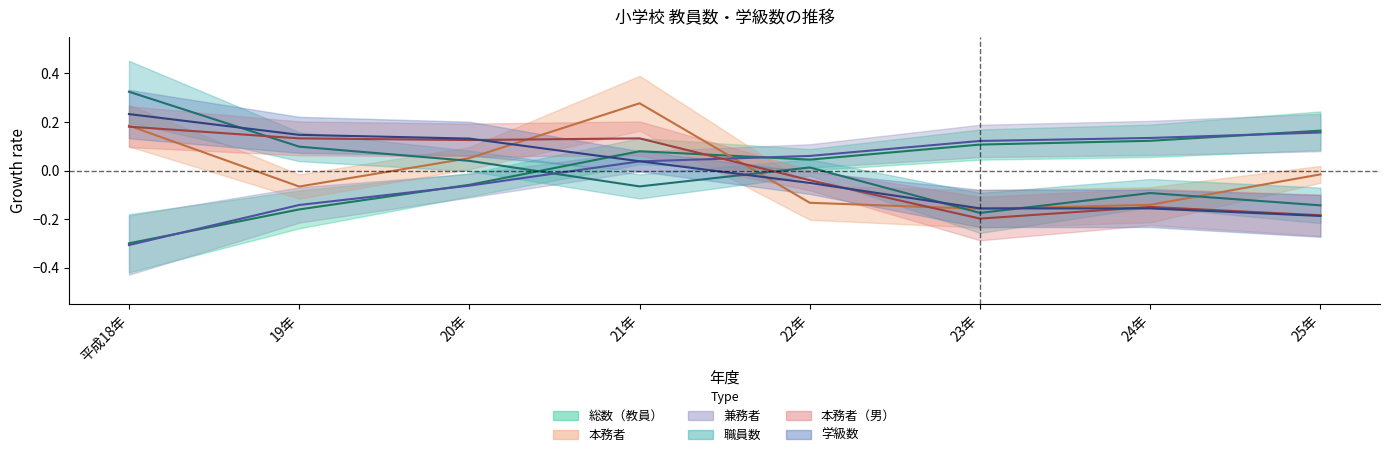

True or false: 兼務者 has more than 1 points higher than both neighbors.

False